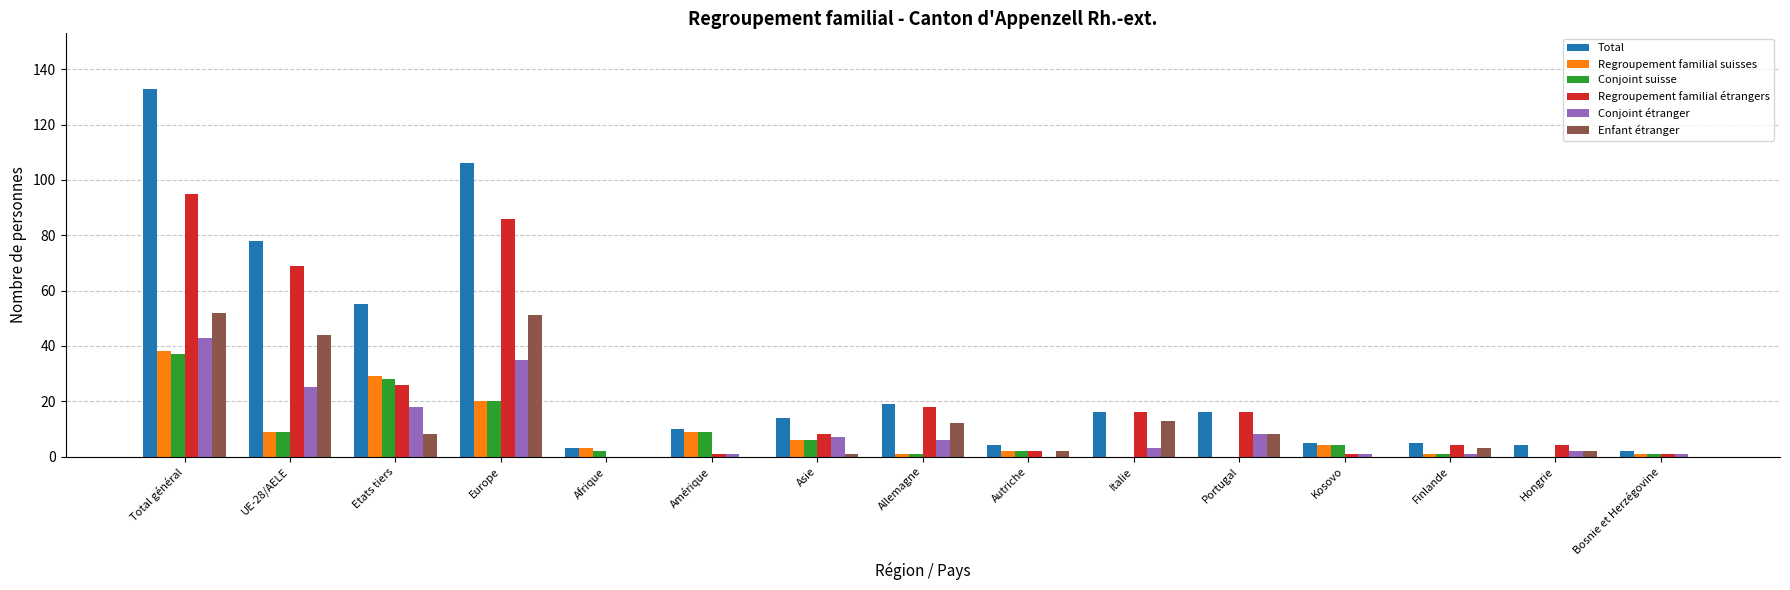

How many positive values does the Regroupement familial étrangers series have?

14